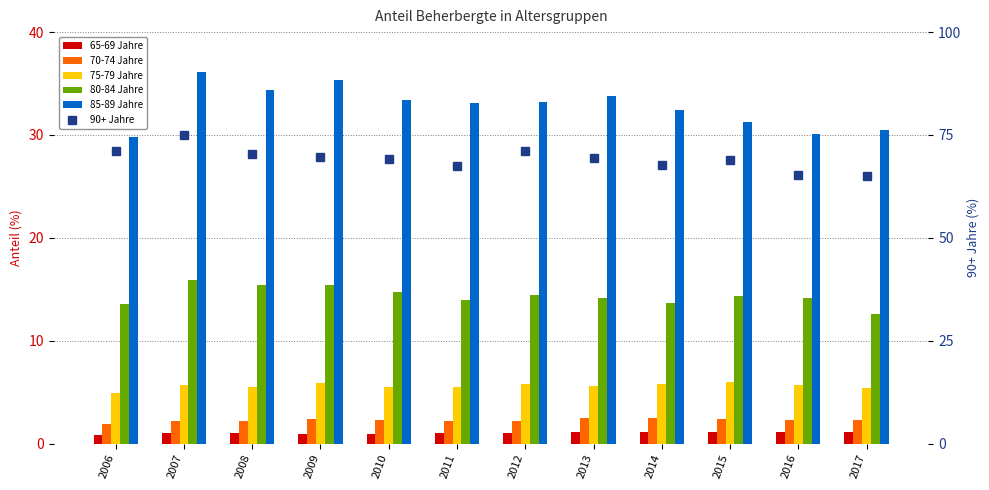

Is it true that 85-89 Jahre equals 59.4 at 2007?

False